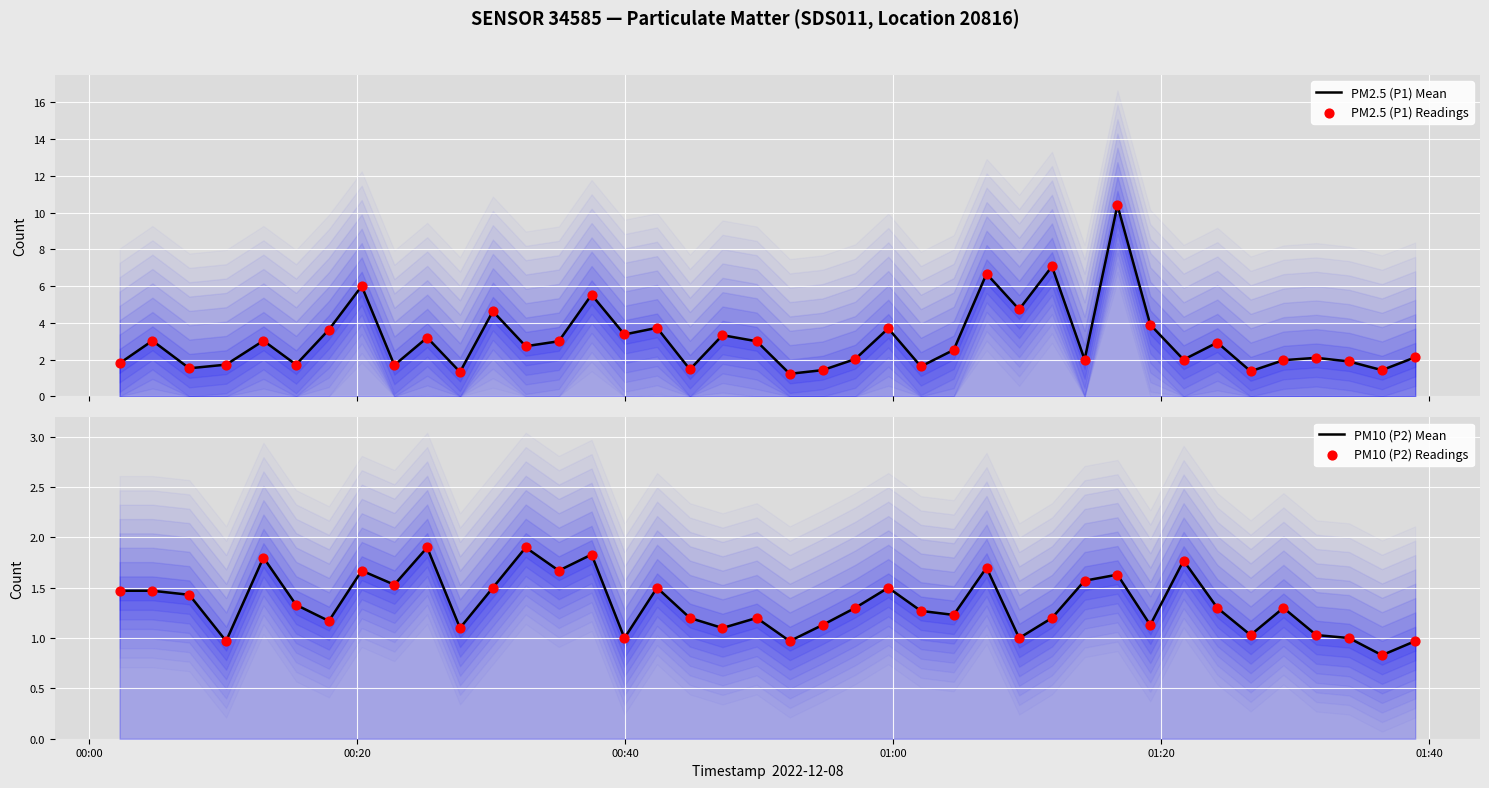

What are all the series names shown in the legend?

PM2.5 (P1) Mean, PM2.5 (P1) Readings, PM10 (P2) Mean, PM10 (P2) Readings